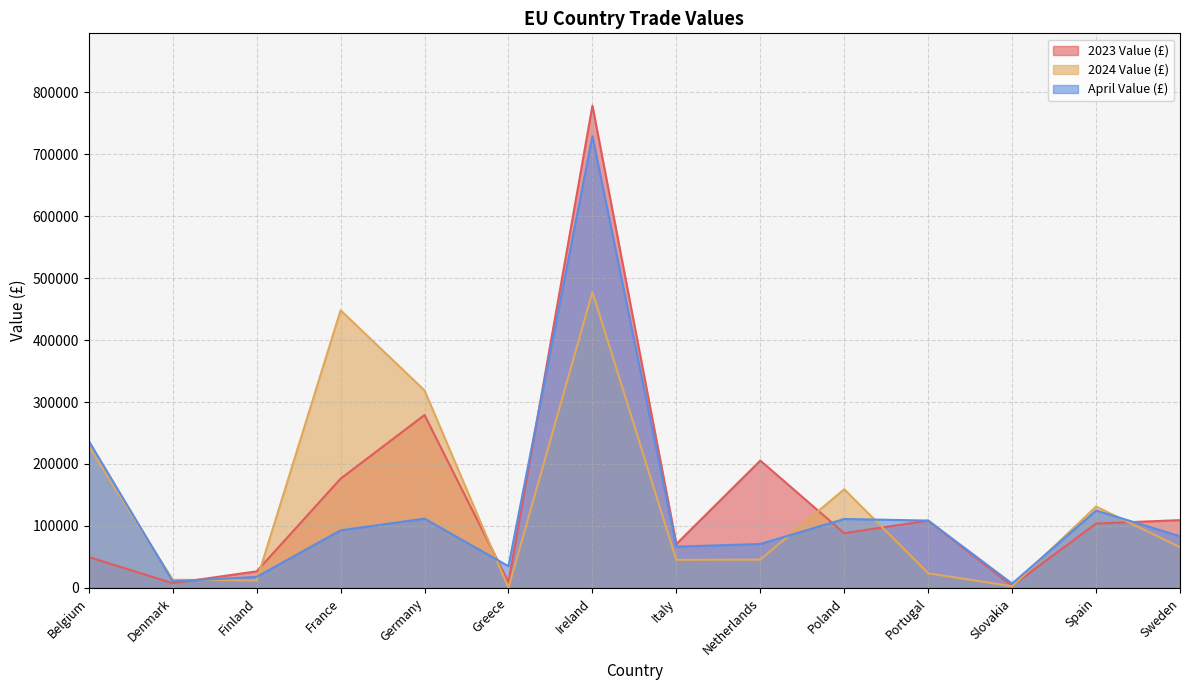

Does the chart display data point markers on the line(s)?

No